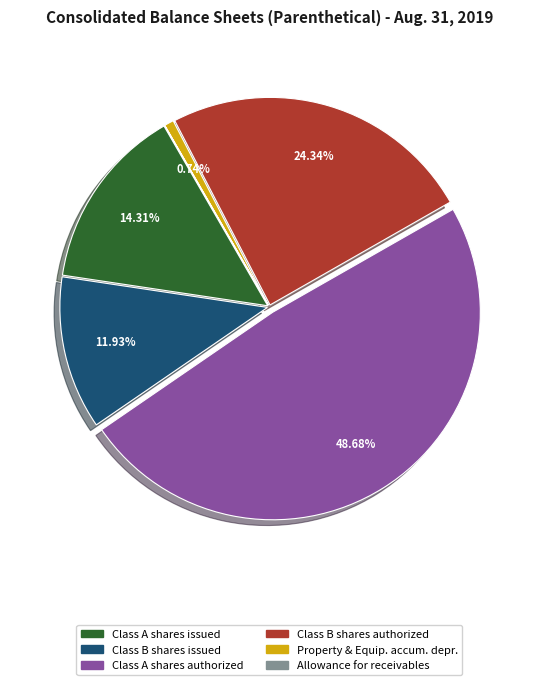

Does any single category account for the majority?

No